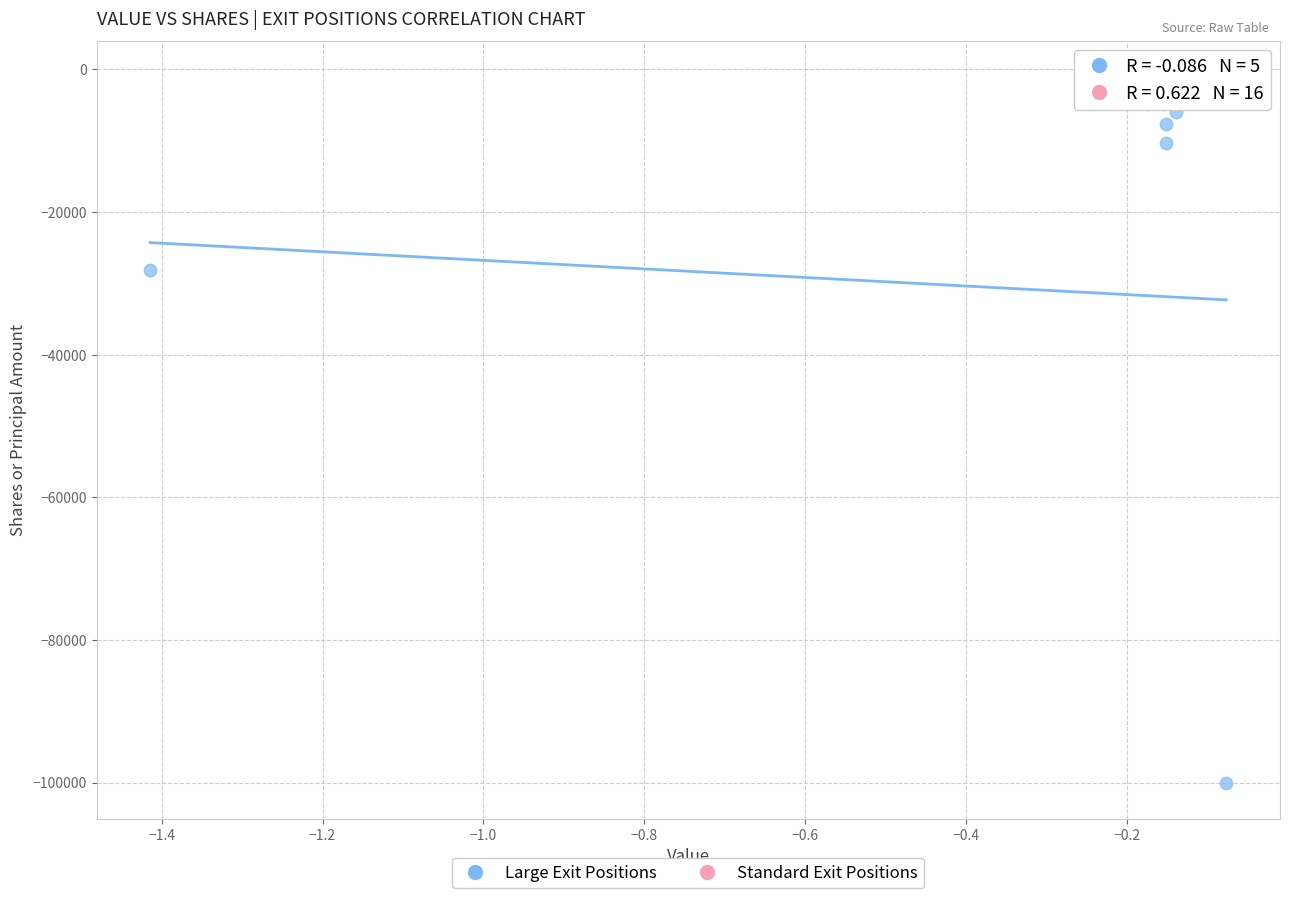

Which series has the widest spread of Y values?

Large Exit Positions